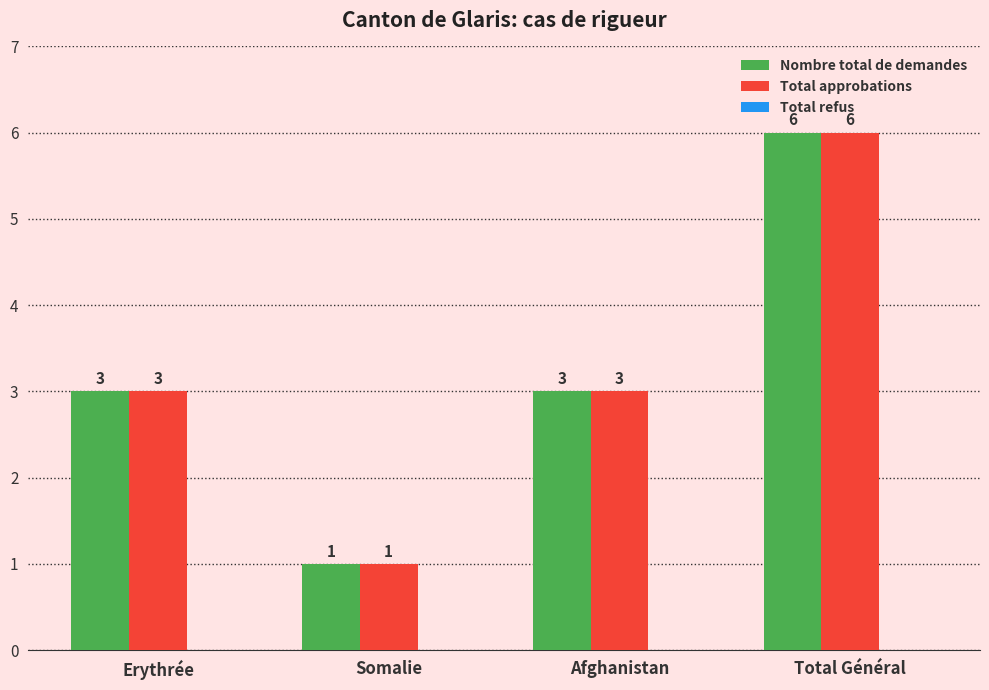

Is it true that Nombre total de demandes equals 2 at Somalie?

False